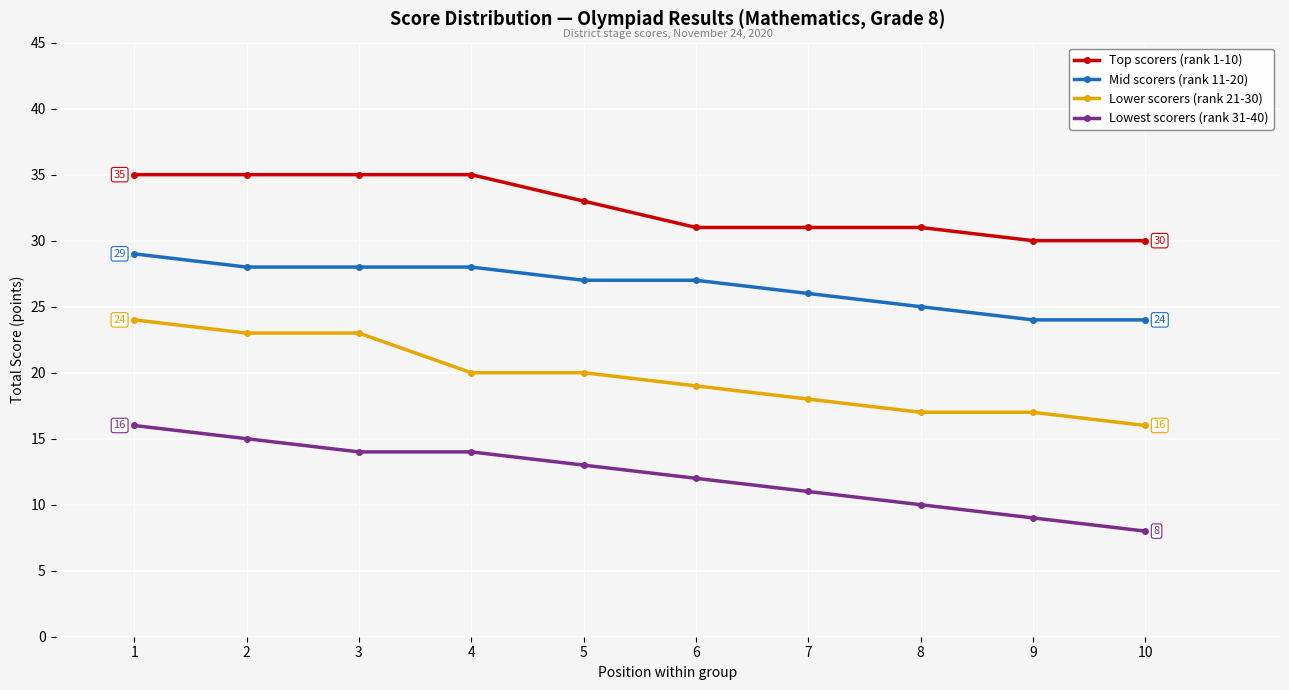

What is the value of the Lower scorers (rank 21-30) point at the 3rd from the left?

23